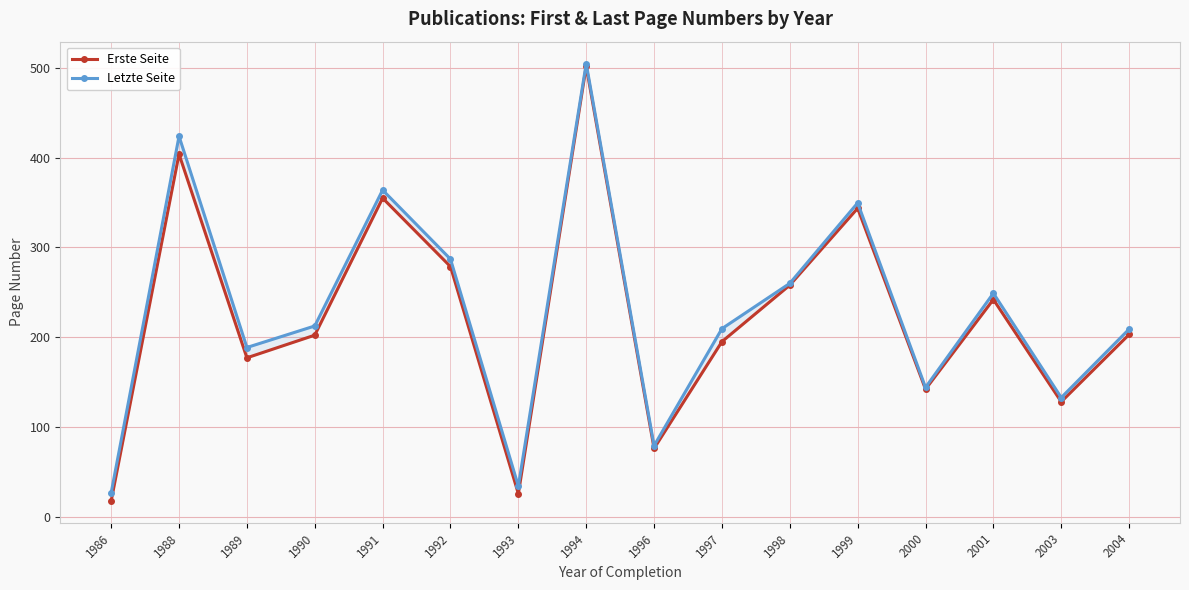

True or false: Letzte Seite has a value of 249.0 at 2001.

True